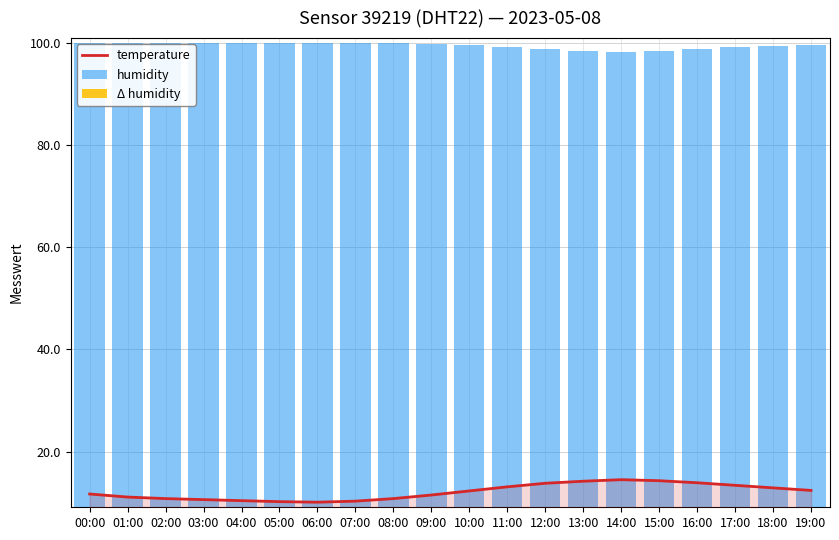

What is the difference between the maximum and minimum values in the temperature series?

4.4